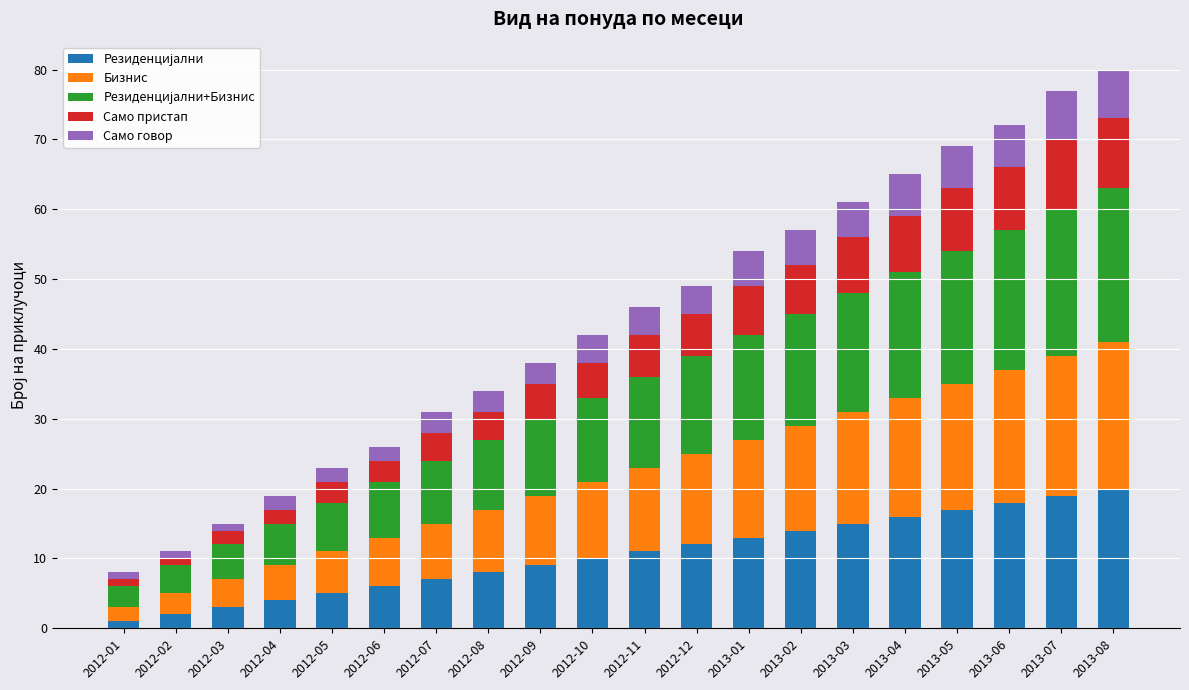

What is the total value across all series at 2013-05?

69